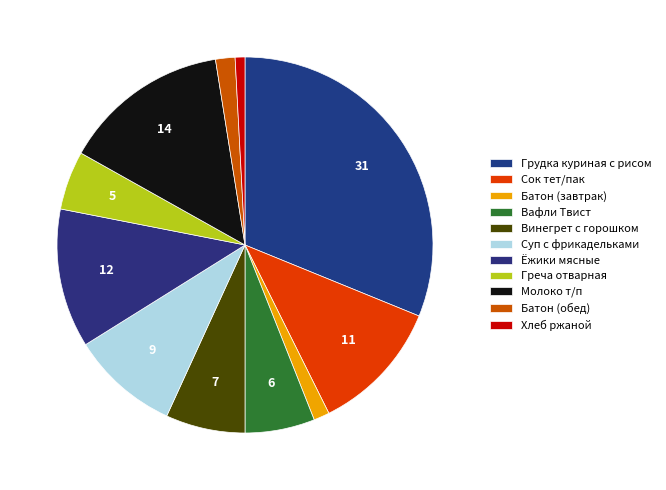

Which category has the smallest portion of the pie?

Хлеб ржаной